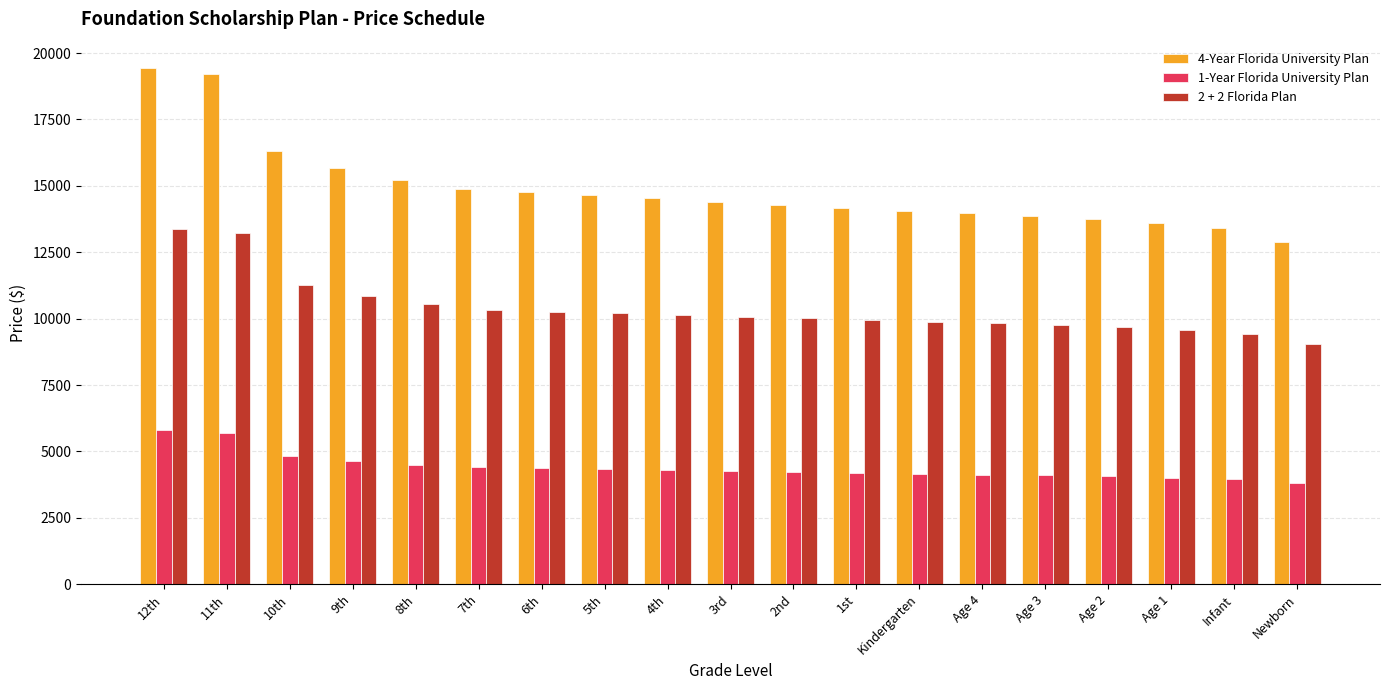

What is the maximum value shown in the chart?

19456.8